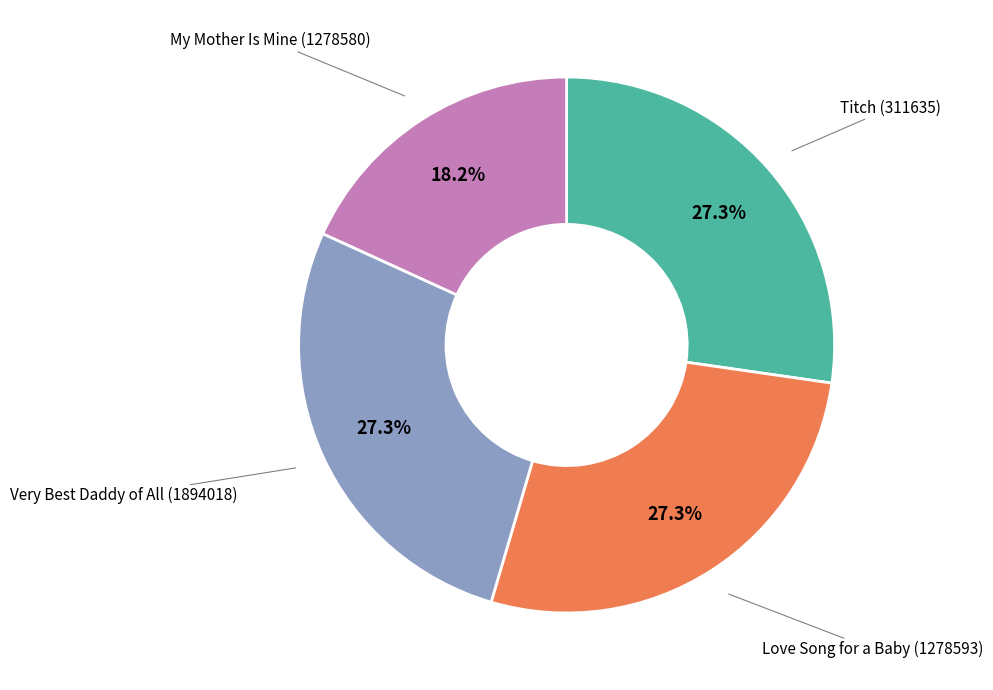

Is there any slice that represents more than half of the pie?

No